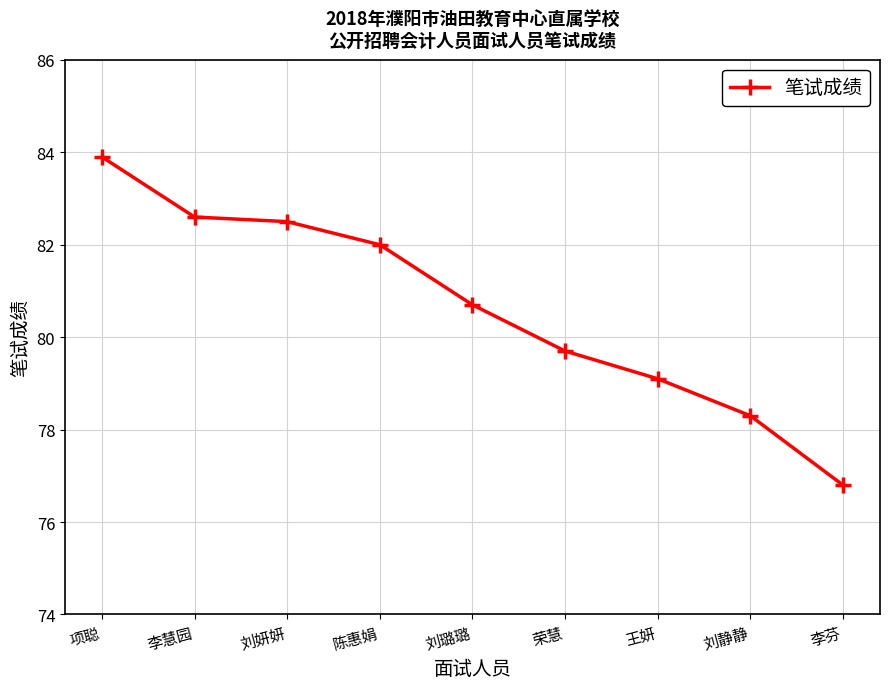

What is the sum of all values?

725.6